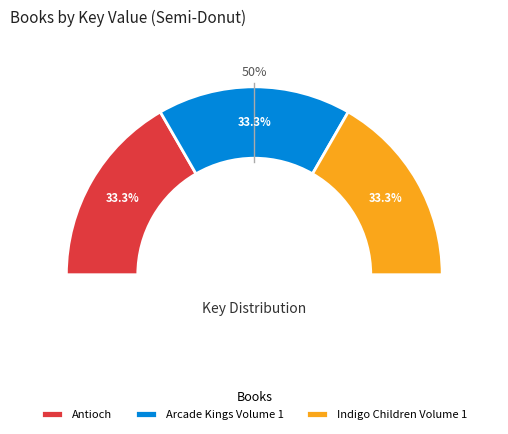

Approximately how many times larger is the value at Indigo Children Volume 1 compared to Arcade Kings Volume 1?

1.0